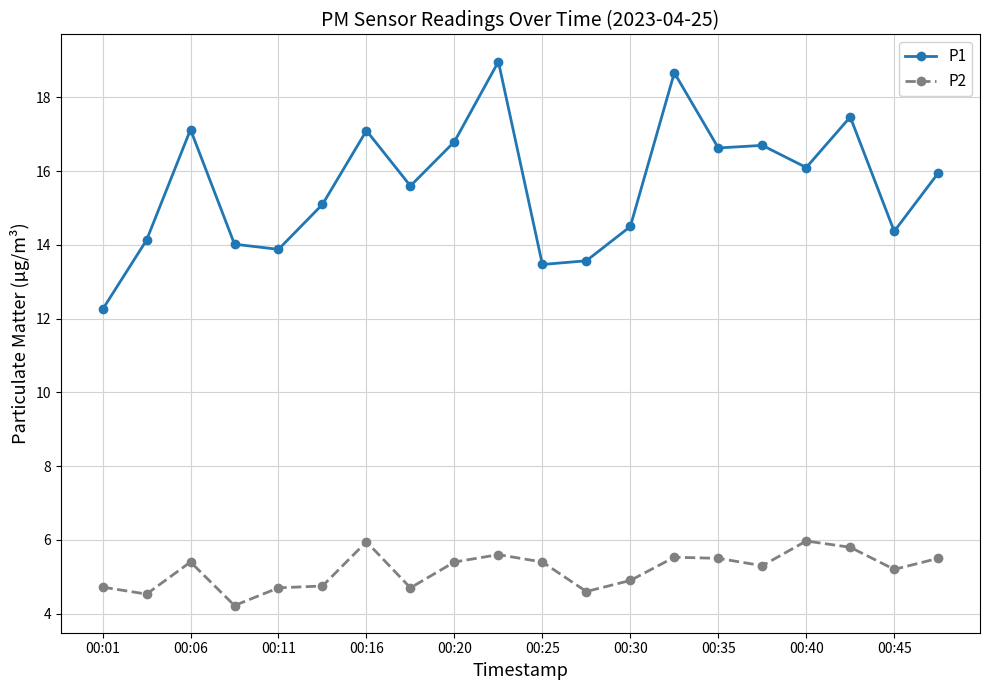

What is the highest value of the P2 series?

6.0